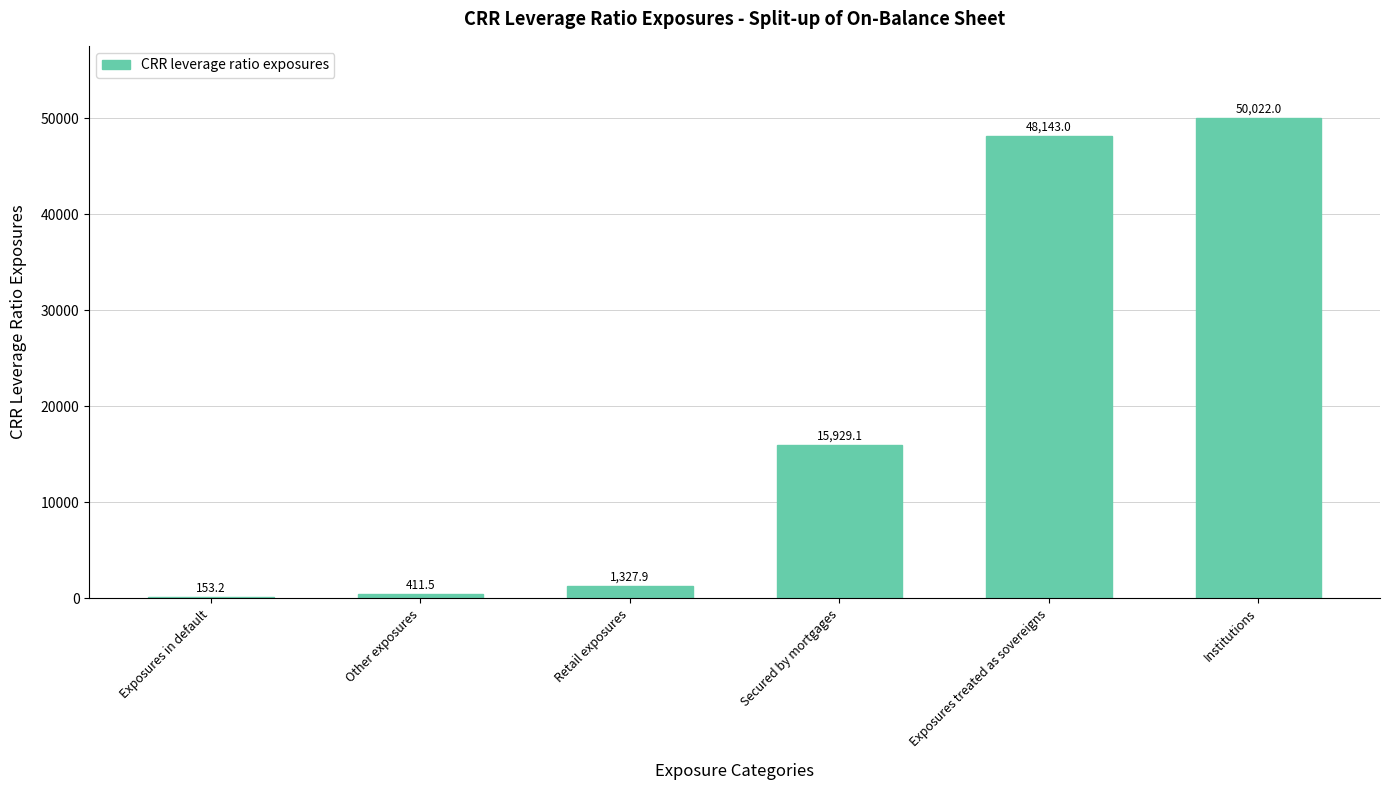

Are the bars horizontal?

No